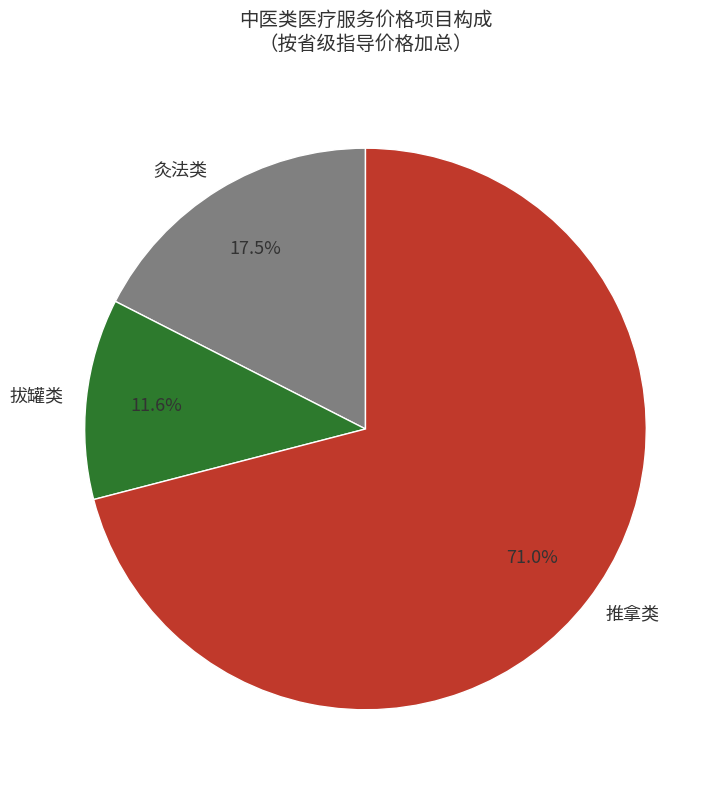

Rank the categories by value from highest to lowest.

推拿类, 灸法类, 拔罐类